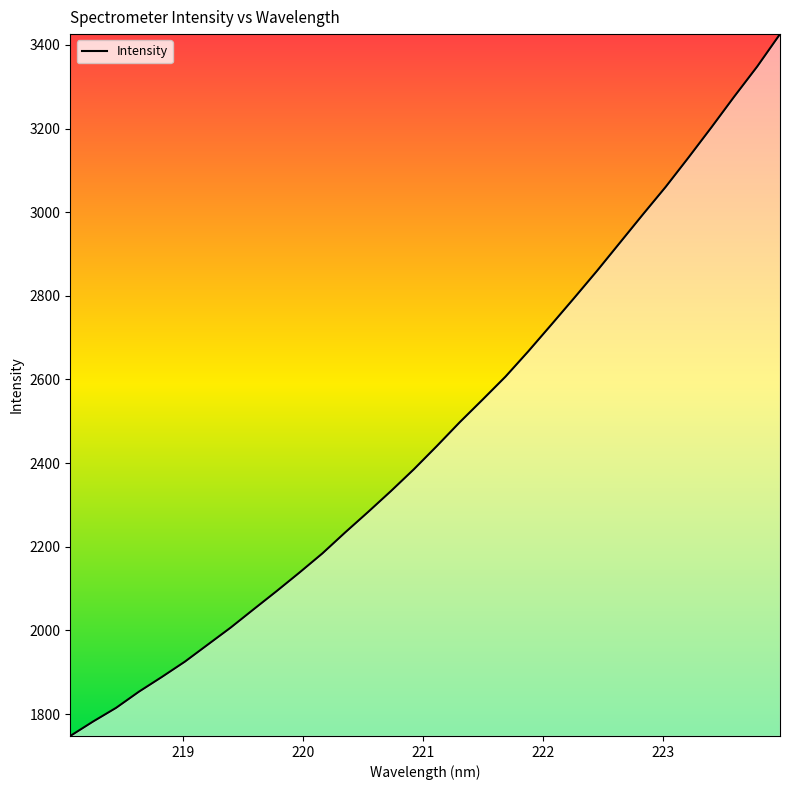

What is the minimum value shown in the chart?

1747.6